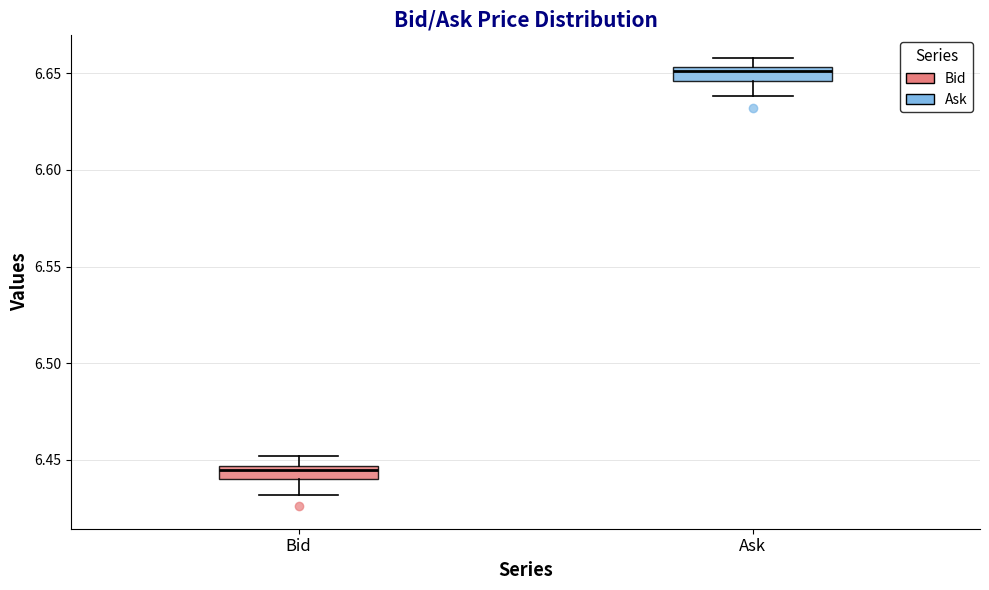

Which box has the lowest median line?

Bid